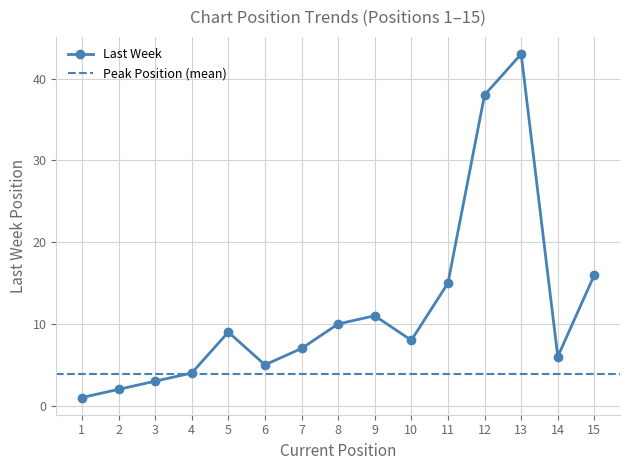

What is the difference between the maximum and second lowest values in the Last Week series?

41